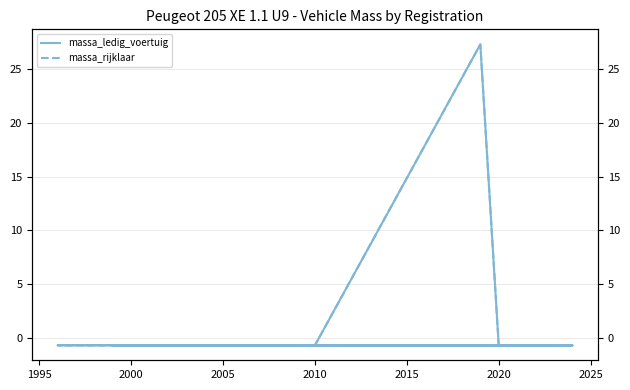

The value of massa_ledig_voertuig at 2025 is -0.7. True or false?

True